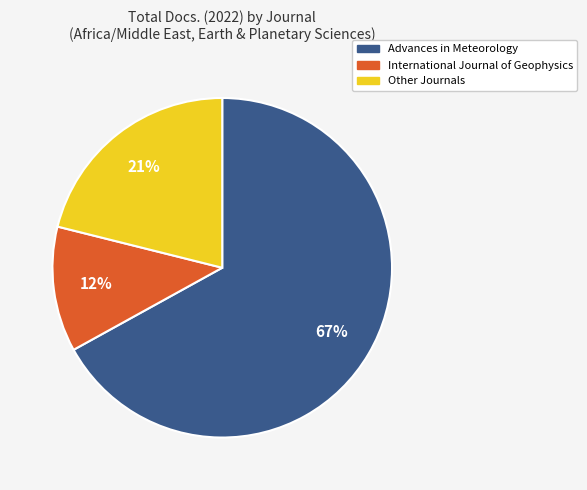

To the nearest percent, what is the difference between the largest and smallest slice percentages?

55%